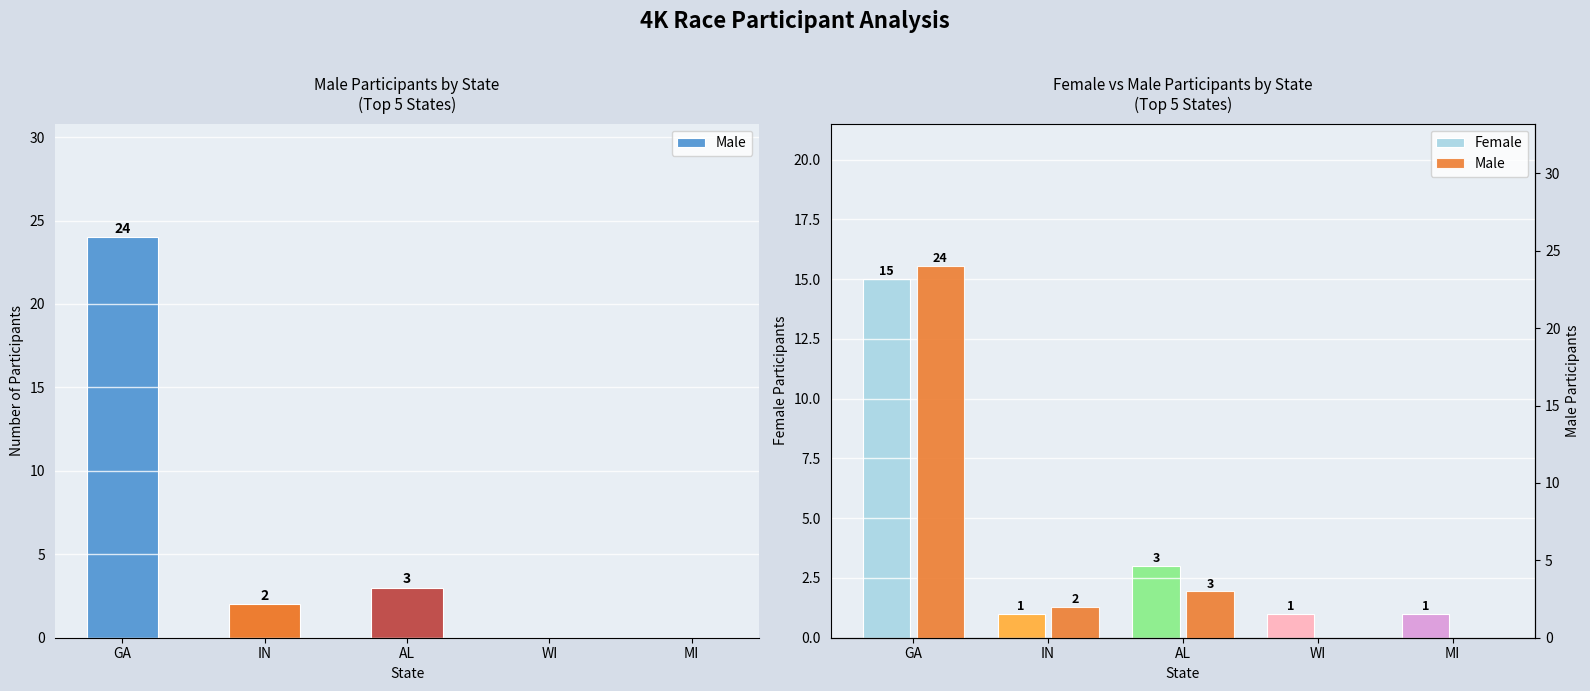

What is the total value across all series at IN?

3